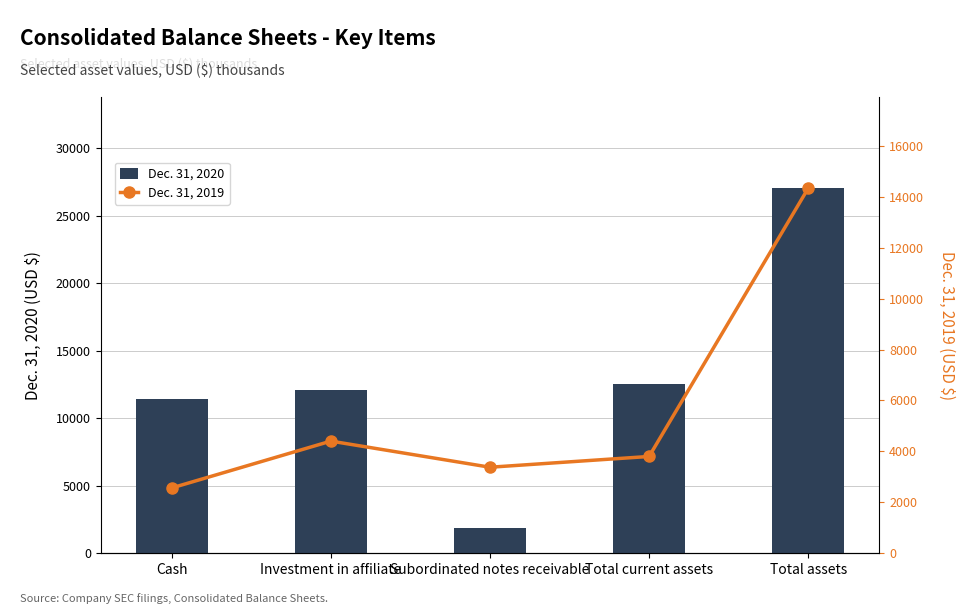

At which category is the sum across all series the highest?

Total assets